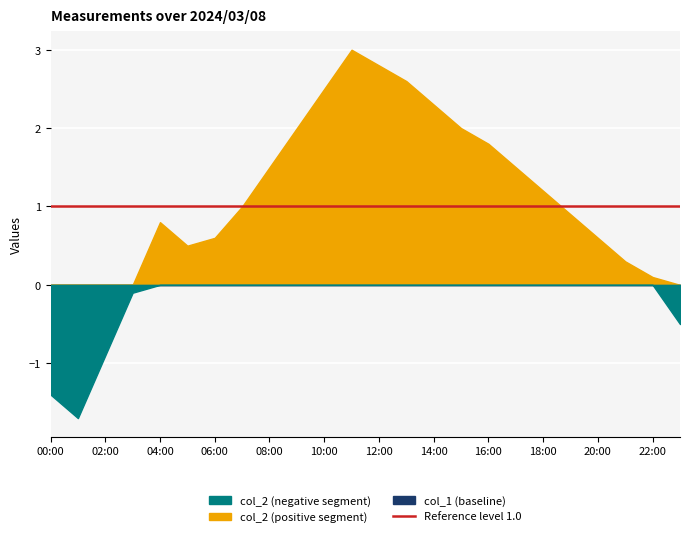

At 05:00, list the series in order from smallest to largest.

col_1, col_2